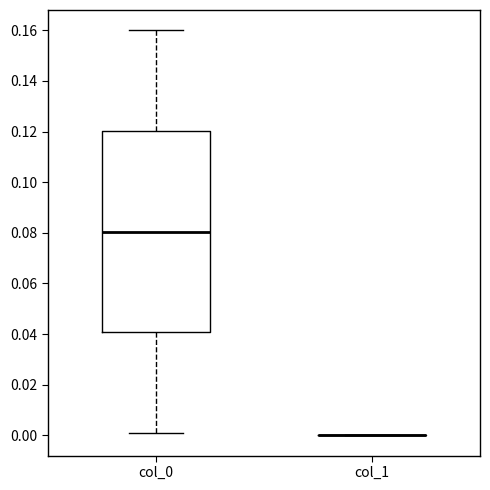

Reading left to right, read every box against the y-axis: the position of its median line, the range the box covers, and the ends of its whiskers. The values are not printed on the chart, so give them approximately, as read against the axis.

col_0: median 0.080, box 0.040 to 0.120, whiskers 0.002 to 0.160
col_1: box collapsed to a line at 0.000, whiskers 0.000 to 0.000